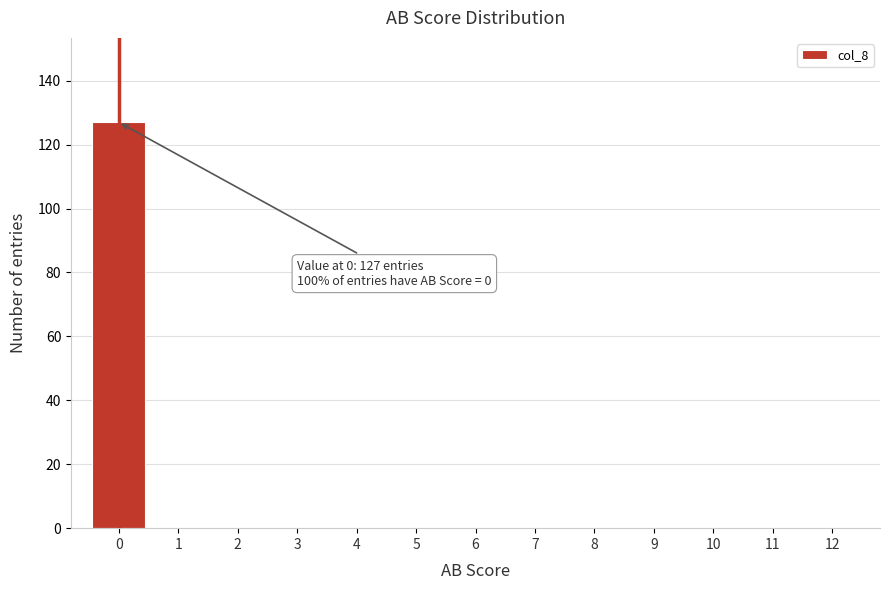

Which range on the x-axis has the tallest bar?

-0.5 to 0.5